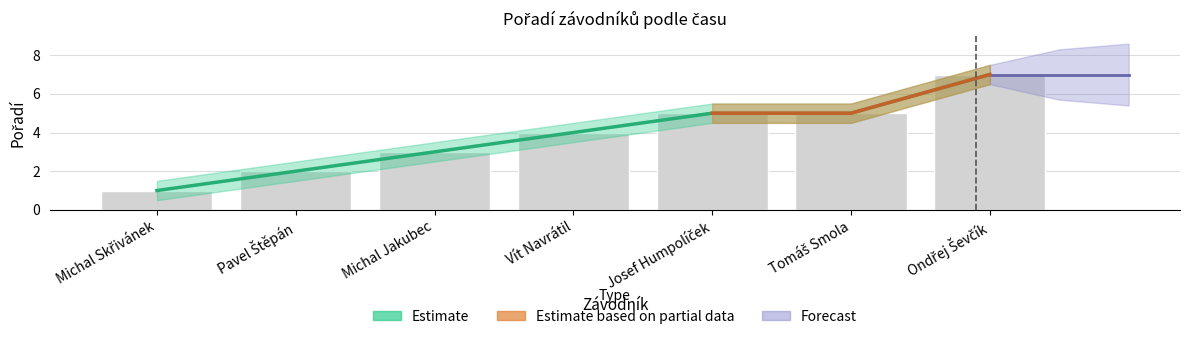

The value at Ondřej Ševčík is 11. True or false?

False